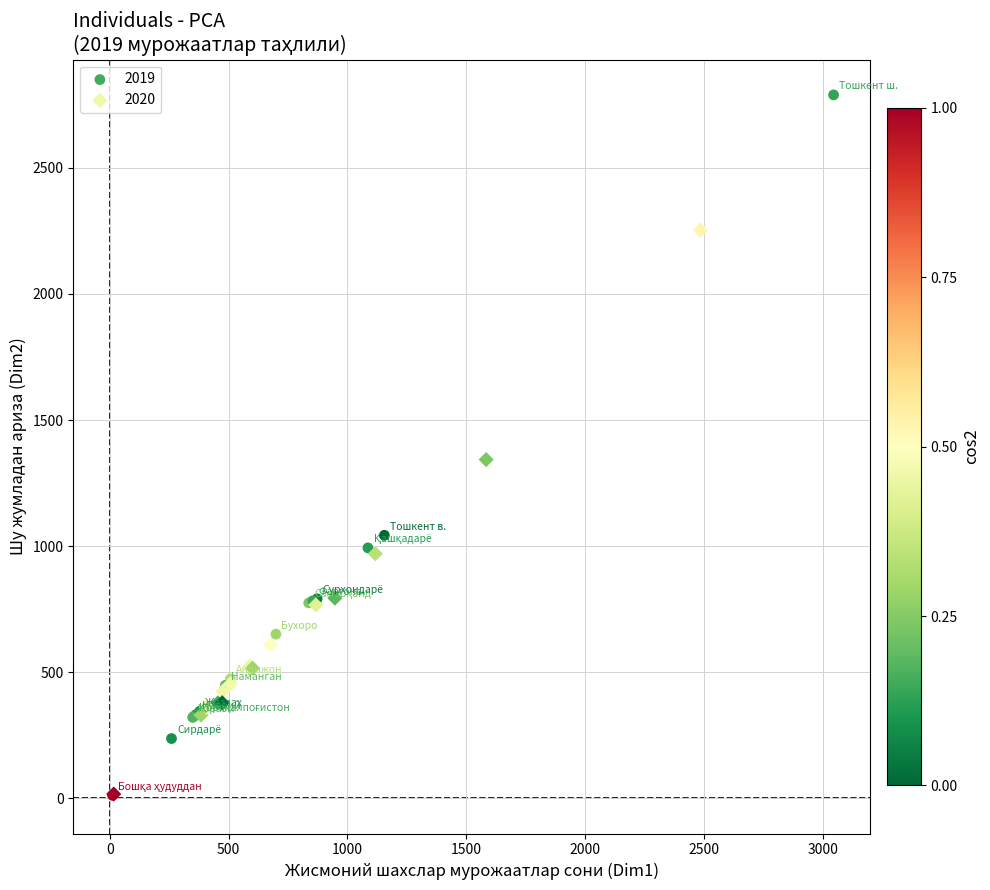

Which series has the largest Y range (max minus min)?

2019